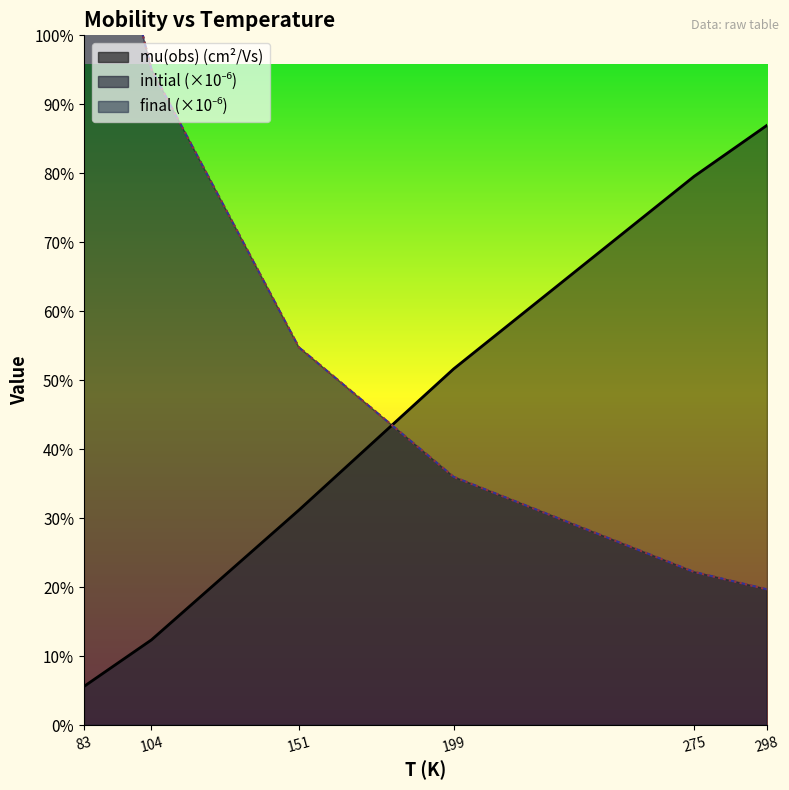

Which series has the largest range (max minus min)?

final